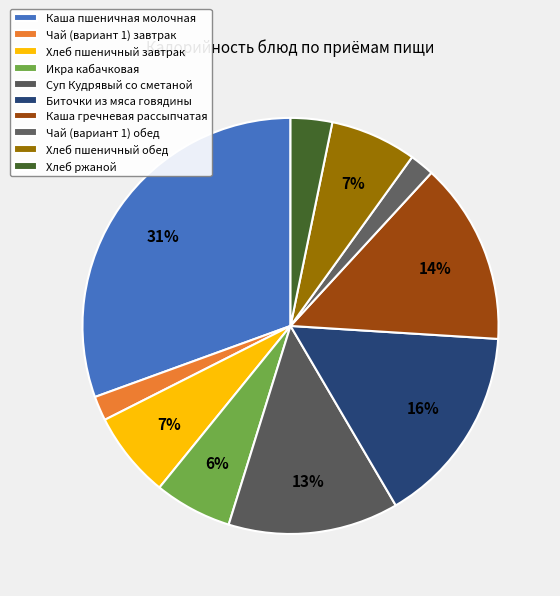

Combined, do Чай (вариант 1) завтрак and Суп Кудрявый со сметаной account for over 50%?

No